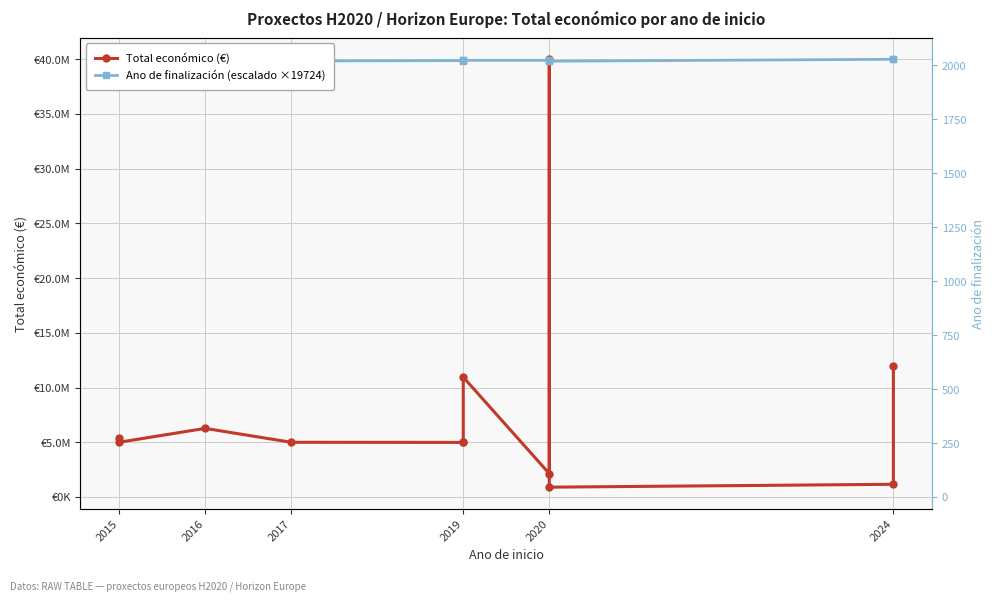

Which series changed the most between 2015 and 2019?

Total económico (€)